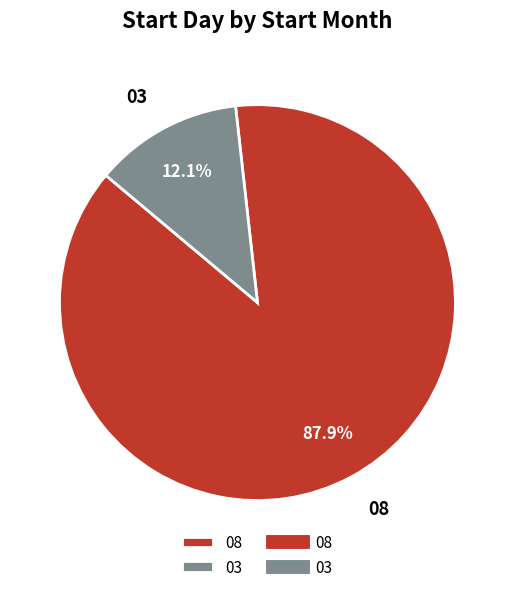

Does any single category account for the majority?

Yes